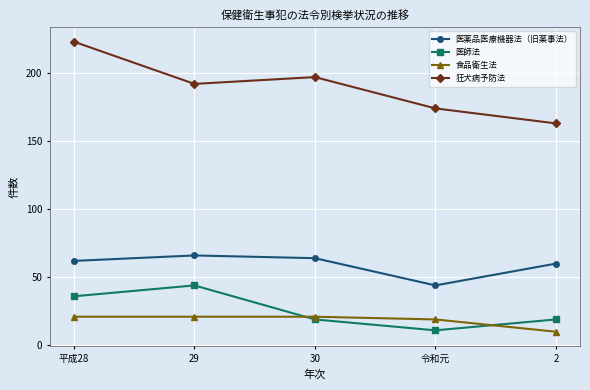

What is the value of the 狂犬病予防法 point at the 1st from the left?

223